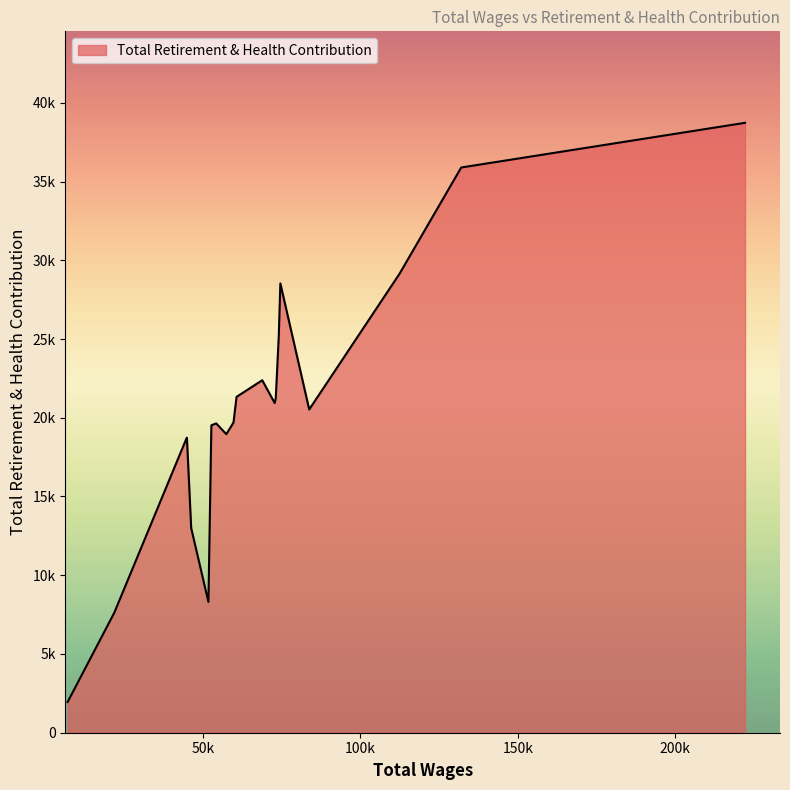

Is this an area chart (filled region under the line)?

Yes